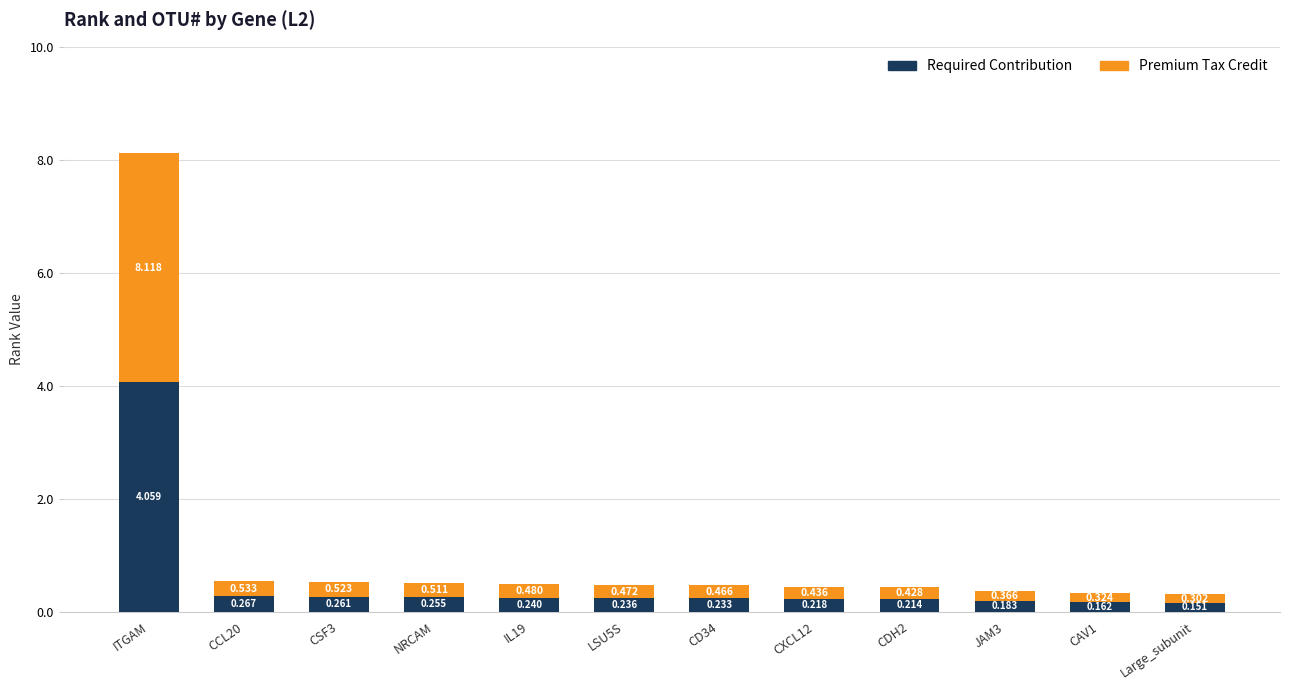

At which category is the sum across all series the highest?

ITGAM